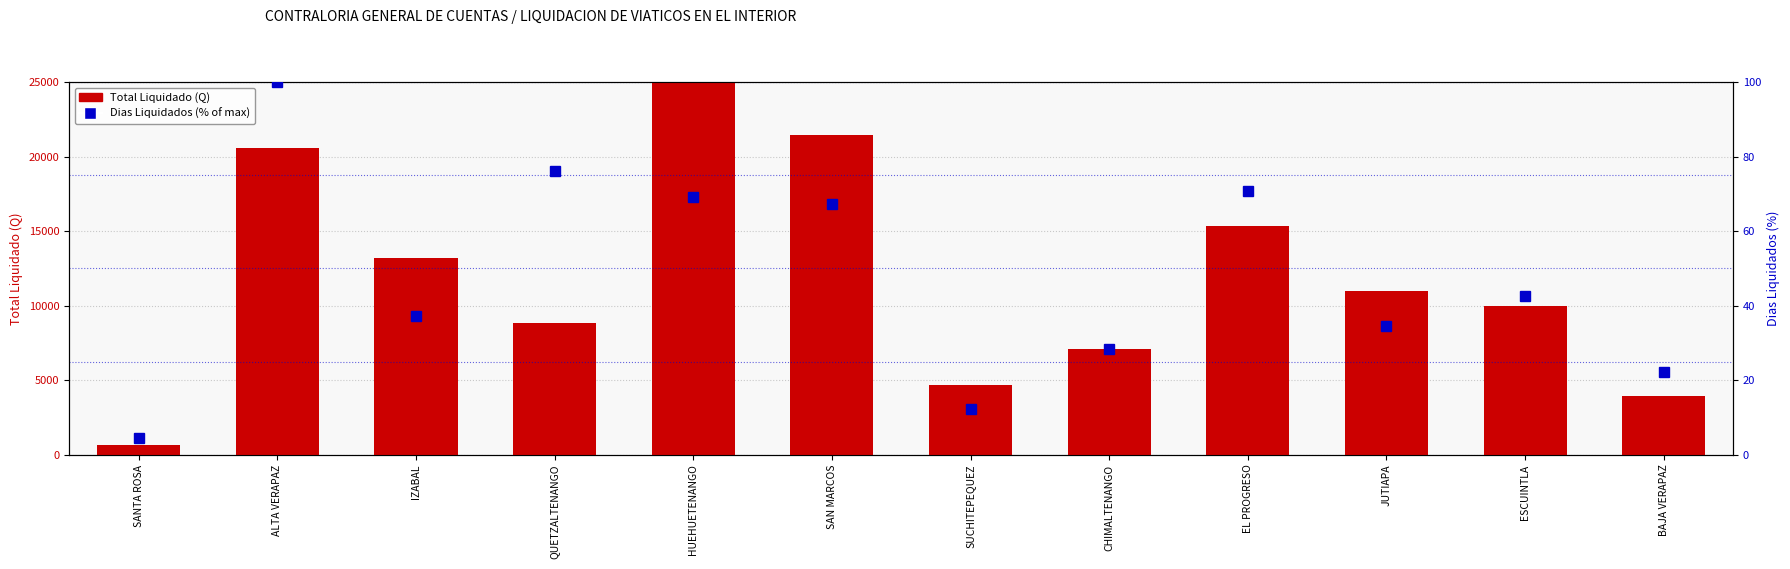

What is the label of the 7th bar from the left?

SUCHITEPEQUEZ